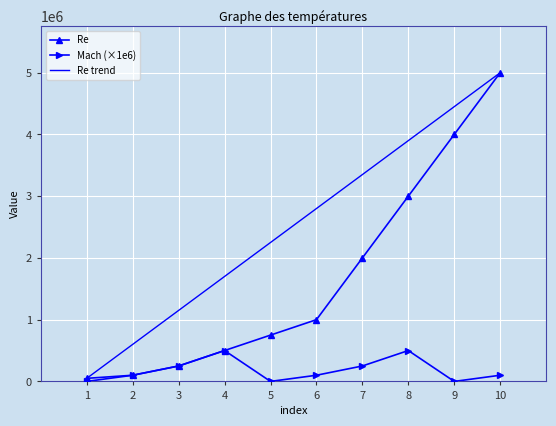

Which series has the largest range (max minus min)?

Re